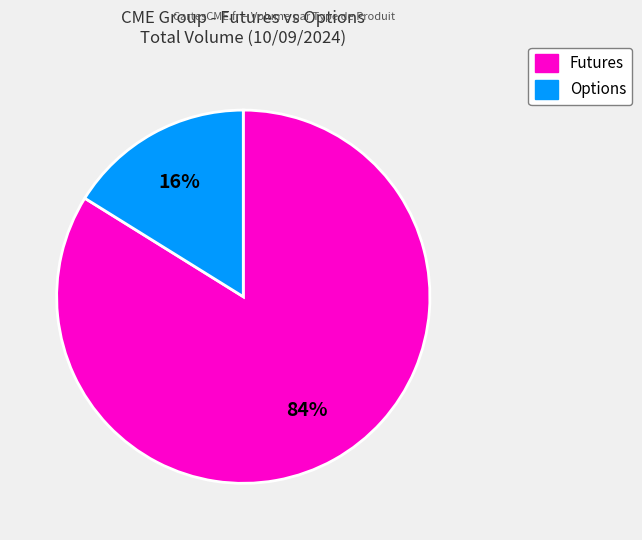

To the nearest percent, what is the difference between the largest and smallest slice percentages?

68%